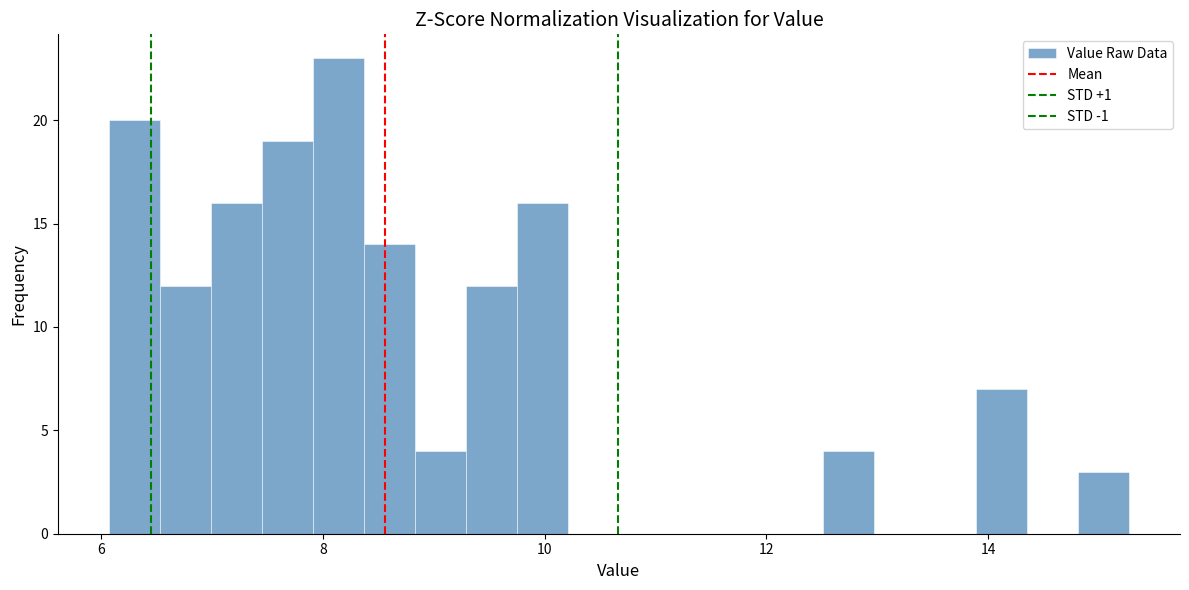

Around what value on the x-axis is the tallest bar? Give the approximate position of its centre, as read against the axis.

8.2